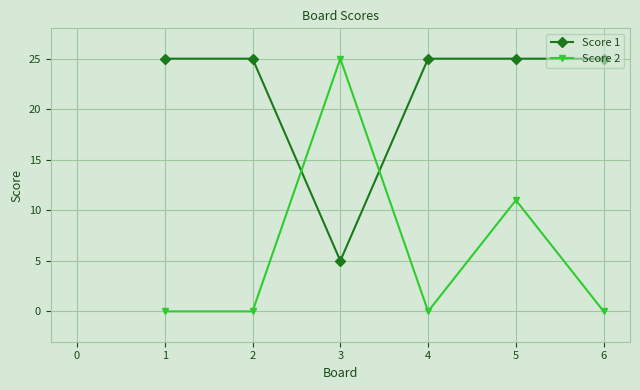

Count the Score 2 values in the range 0 to 11.

5